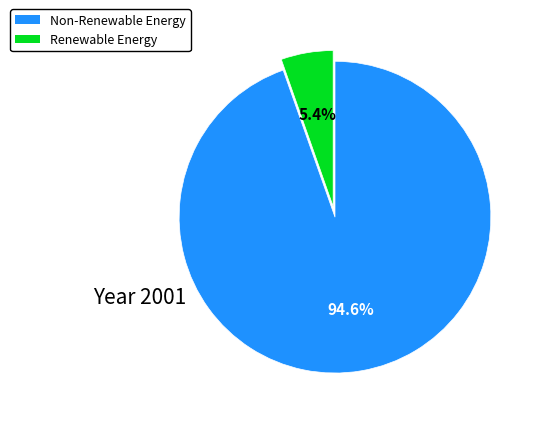

Which category has the smallest portion of the pie?

Renewable Energy